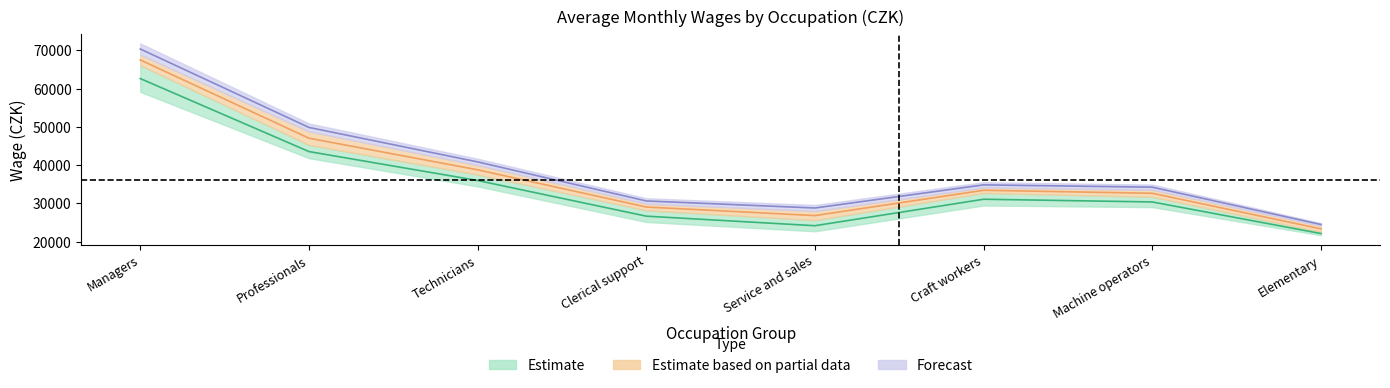

What is the label of the 1st point from the left?

Managers